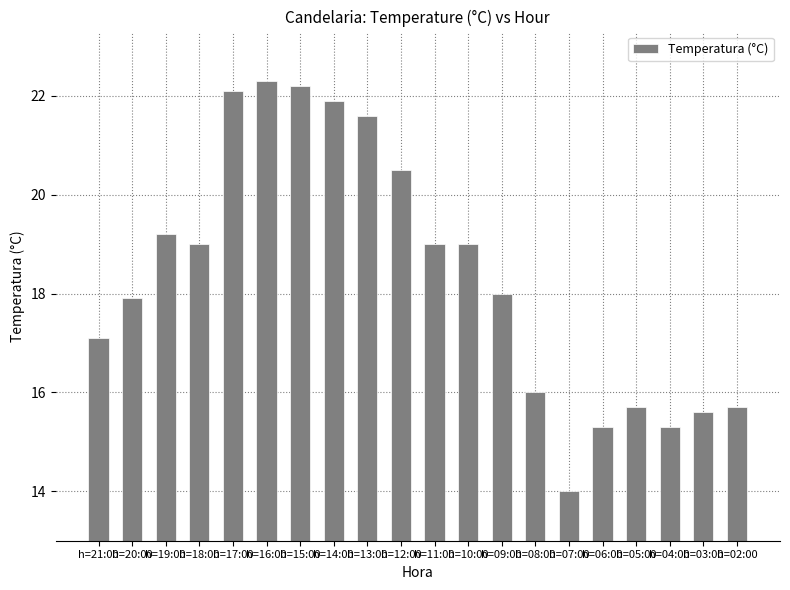

Reading left to right, list all the values displayed in this chart.

17.1	17.9	19.2	19.0	22.1	22.3	22.2	21.9	21.6	20.5	19.0	19.0	18.0	16.0	14.0	15.3	15.7	15.3	15.6	15.7